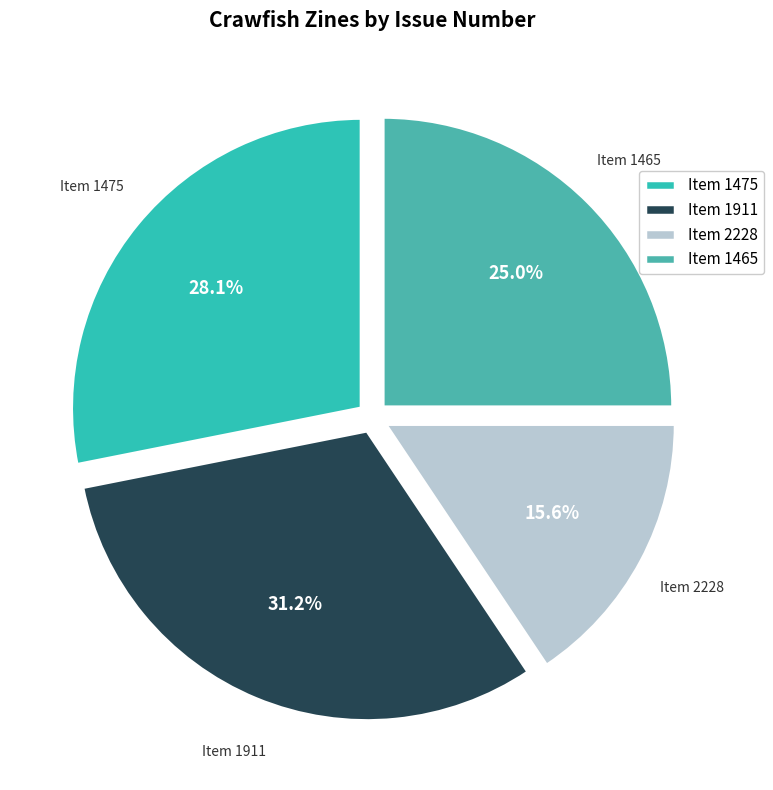

Which category has the biggest portion of the pie?

Item 1911